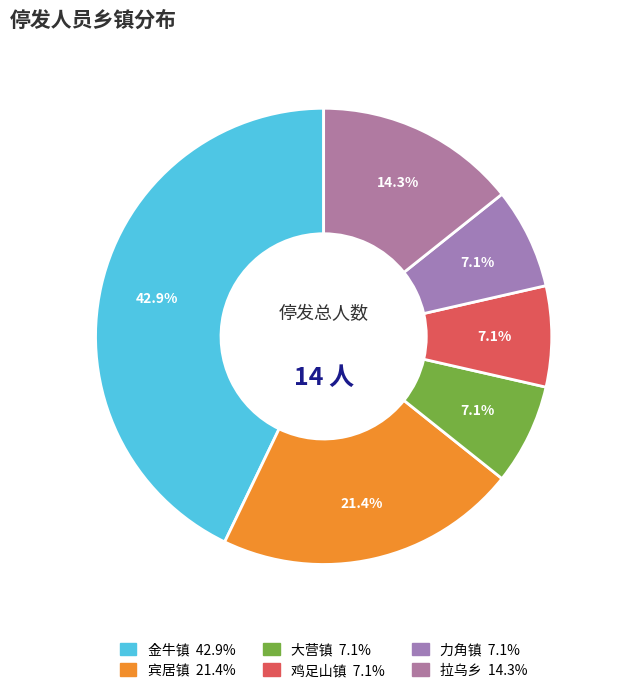

Which category has the biggest portion of the pie?

金牛镇